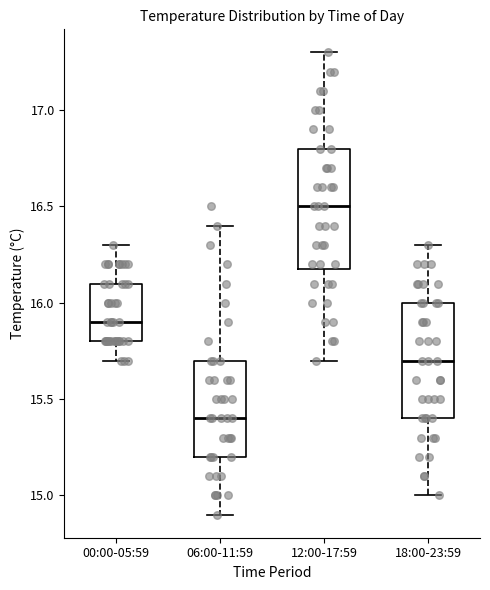

Which box has the highest median line?

12:00-17:59